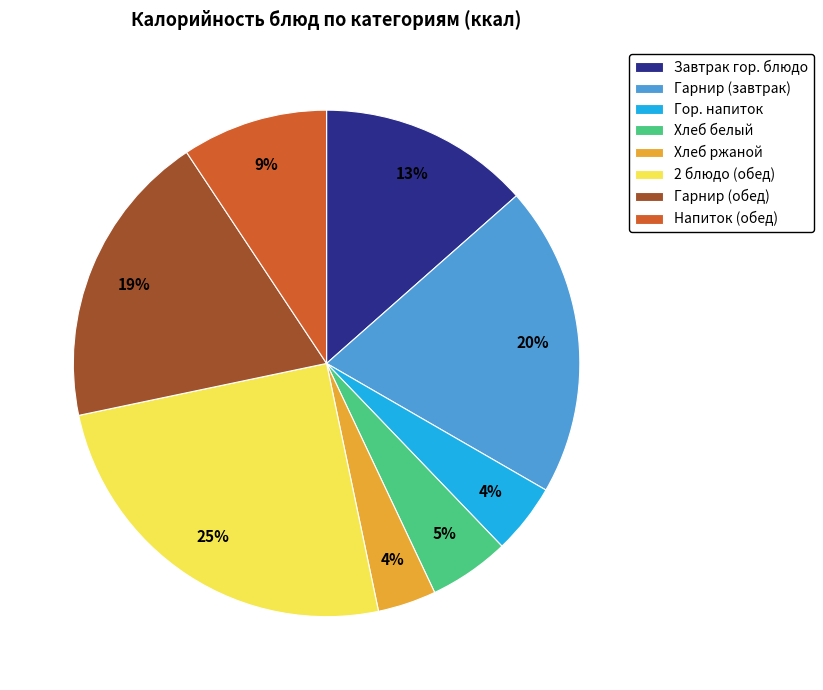

To the nearest percent, what is the average slice percentage?

12%